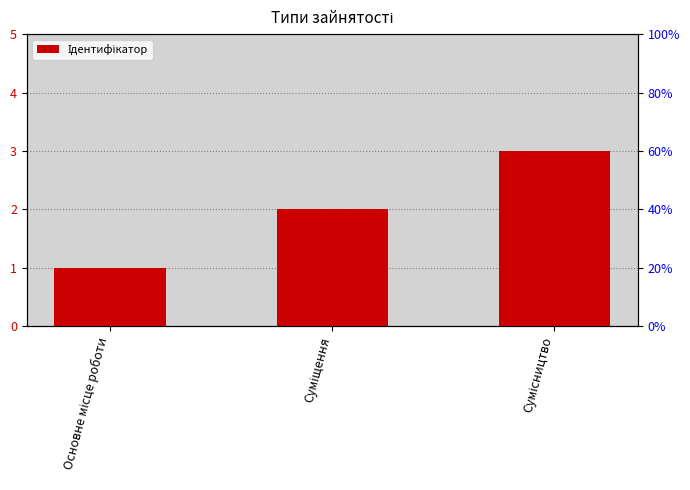

What is the value of the 2nd bar from the left?

2